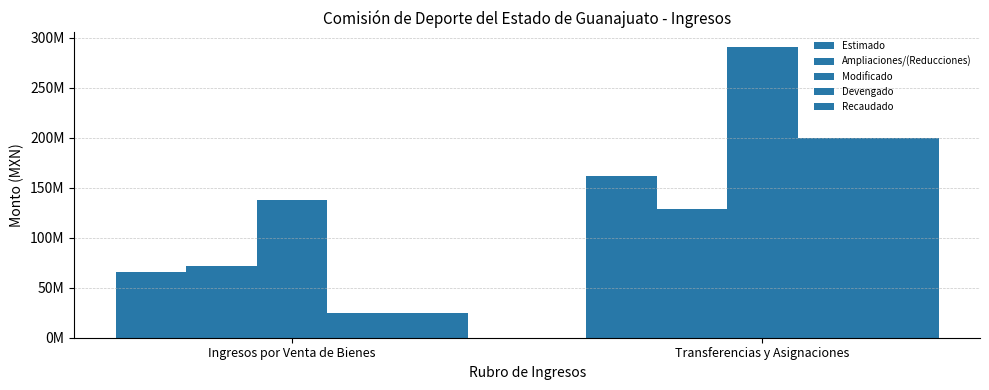

List the labels in order of Modificado value, largest first.

Transferencias y Asignaciones, Ingresos por Venta de Bienes